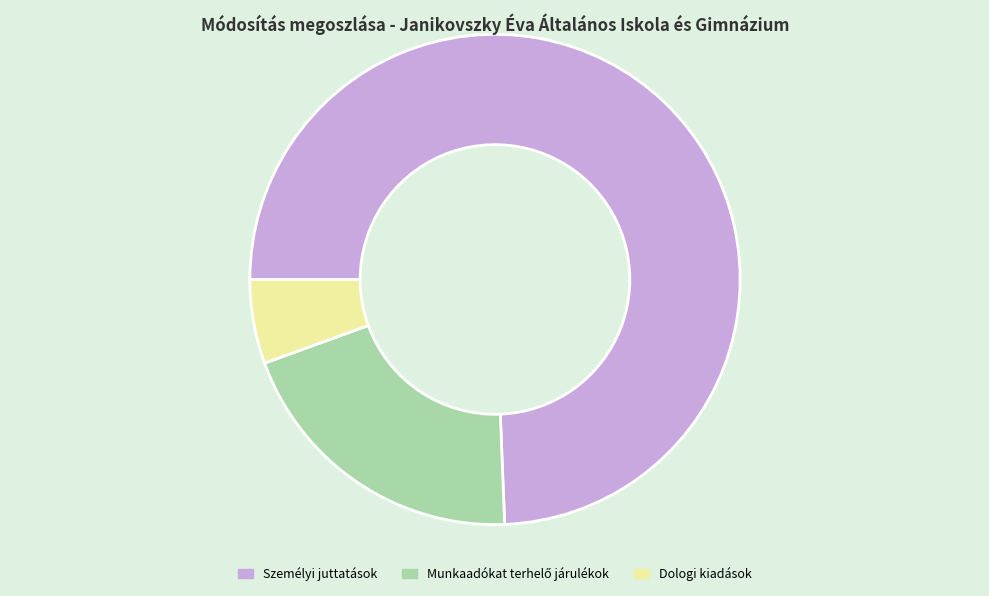

Does any single category account for the majority?

Yes